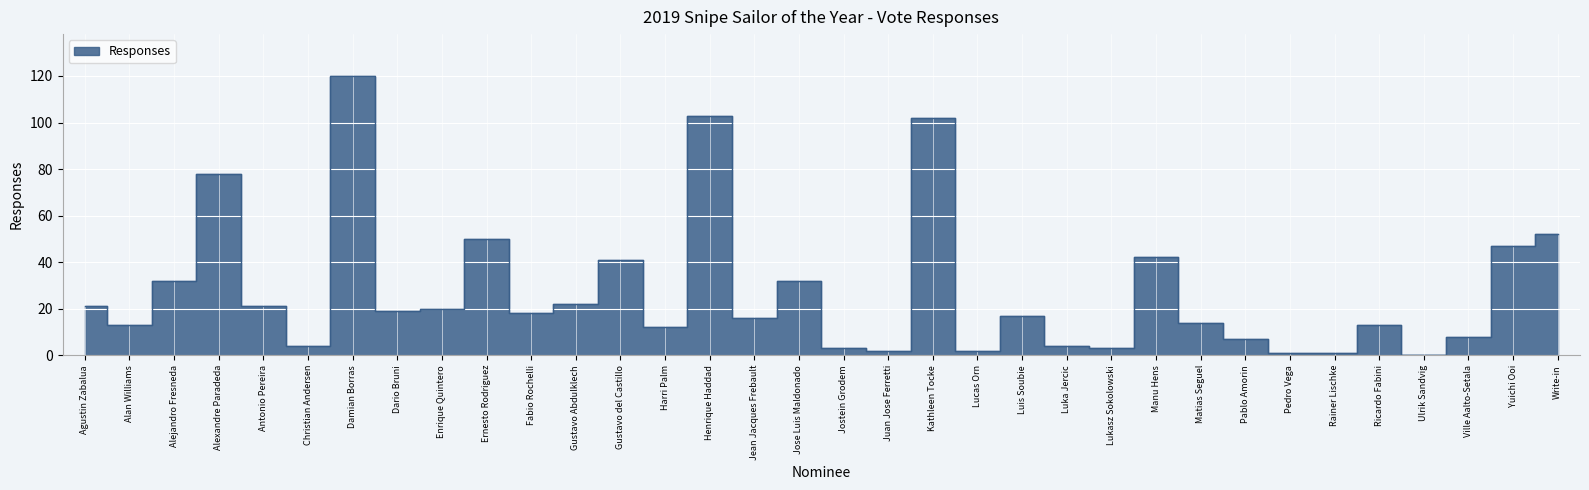

Reading left to right, what are all the values shown in this chart?

Agustin Zabalua=21	Alan Williams=13	Alejandro Fresneda=32	Alexandre Paradeda=78	Antonio Pereira=21	Christian Andersen=4	Damian Borras=120	Dario Bruni=19	Enrique Quintero=20	Ernesto Rodriguez=50	Fabio Rochelli=18	Gustavo Abdulklech=22	Gustavo del Castillo=41	Harri Palm=12	Henrique Haddad=103	Jean Jacques Frebault=16	Jose Luis Maldonado=32	Jostein Grodem=3	Juan Jose Ferretti=2	Kathleen Tocke=102	Lucas Orn=2	Luis Soubie=17	Luka Jercic=4	Lukasz Sokolowski=3	Manu Hens=42	Matias Seguel=14	Pablo Amorin=7	Pedro Vega=1	Rainer Lischke=1	Ricardo Fabini=13	Ulrik Sandvig=0	Ville Aalto-Setala=8	Yuichi Ooi=47	Write-in=52